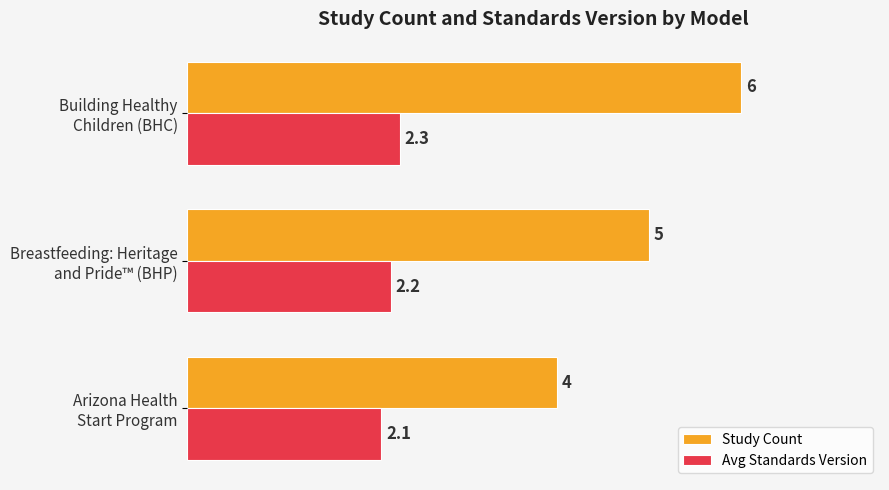

What is the maximum value for Avg Standards Version?

2.3